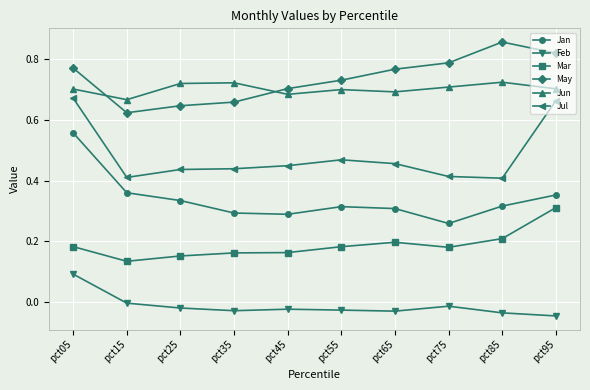

Which category has the lowest value in the Jun series?

pct15